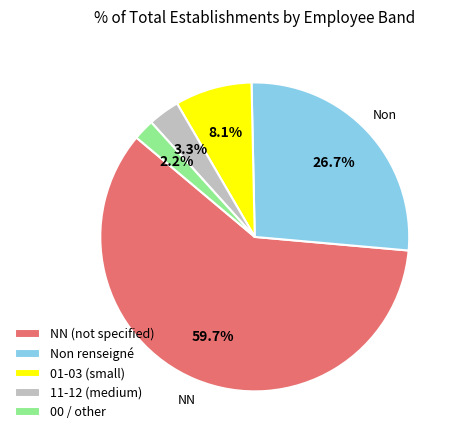

Combined, do 00 / other and 11-12 (medium) account for over 50%?

No